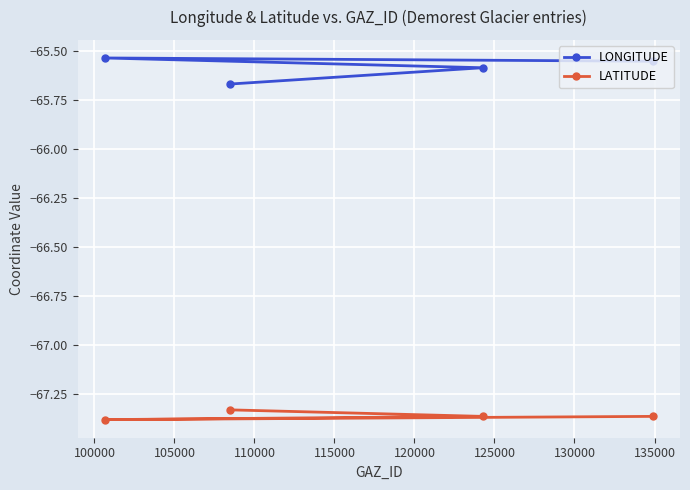

Rank the series by their average value, from highest to lowest.

LONGITUDE, LATITUDE